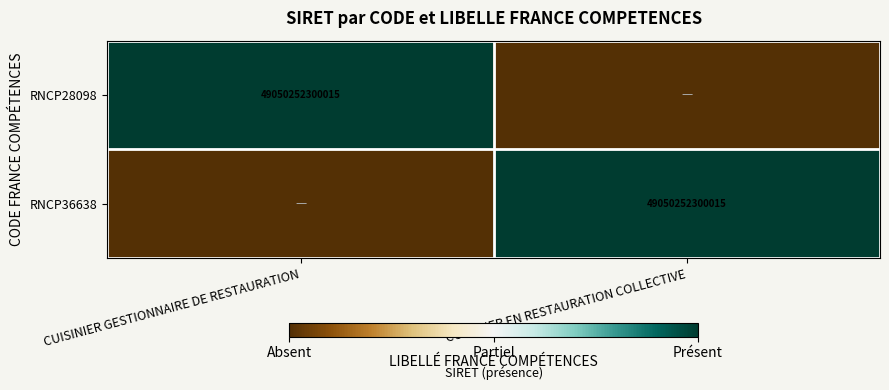

The RNCP36638 series shows 83411663014186 at CUISINIER EN RESTAURATION COLLECTIVE. True or false?

False